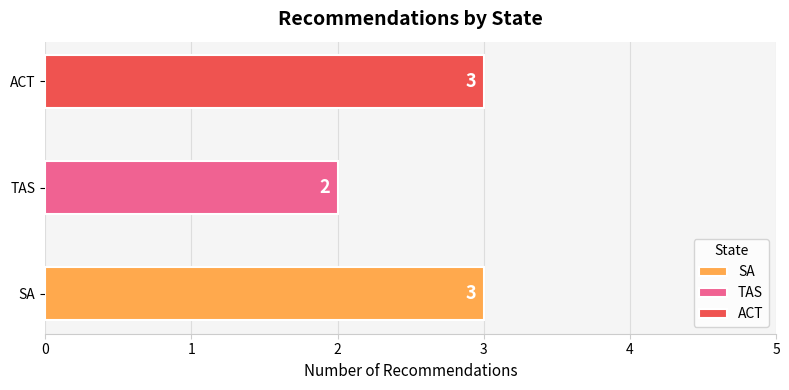

What is the greatest value displayed?

3